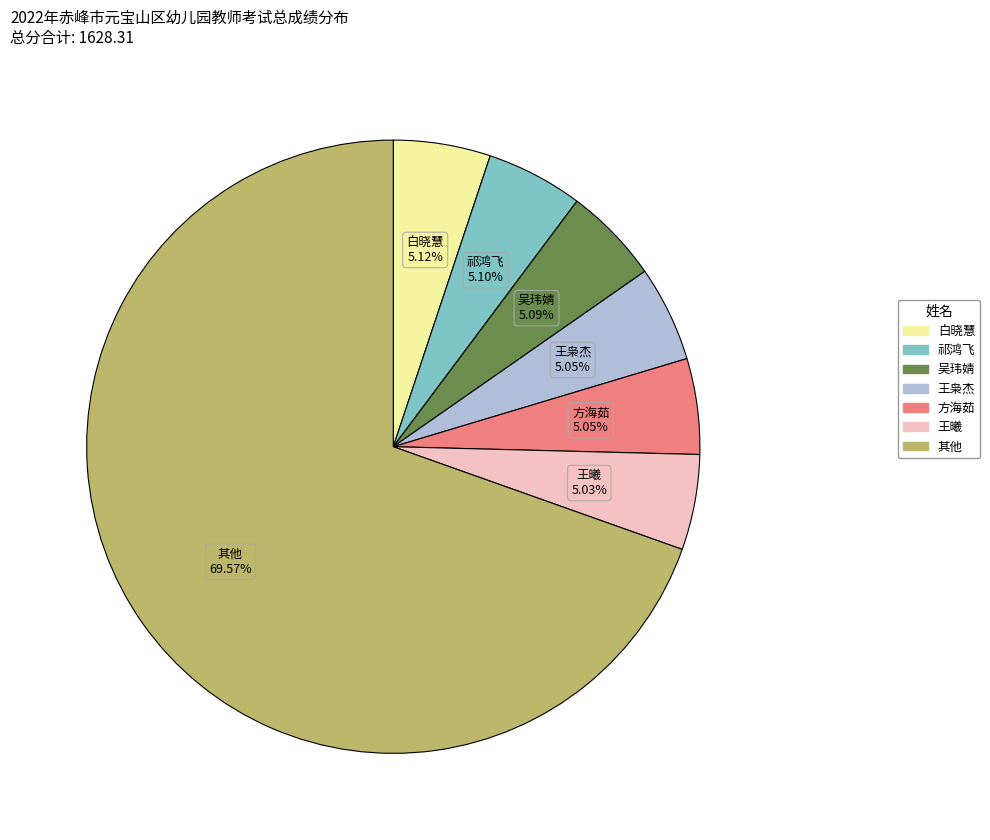

Is there any slice that represents more than half of the pie?

Yes